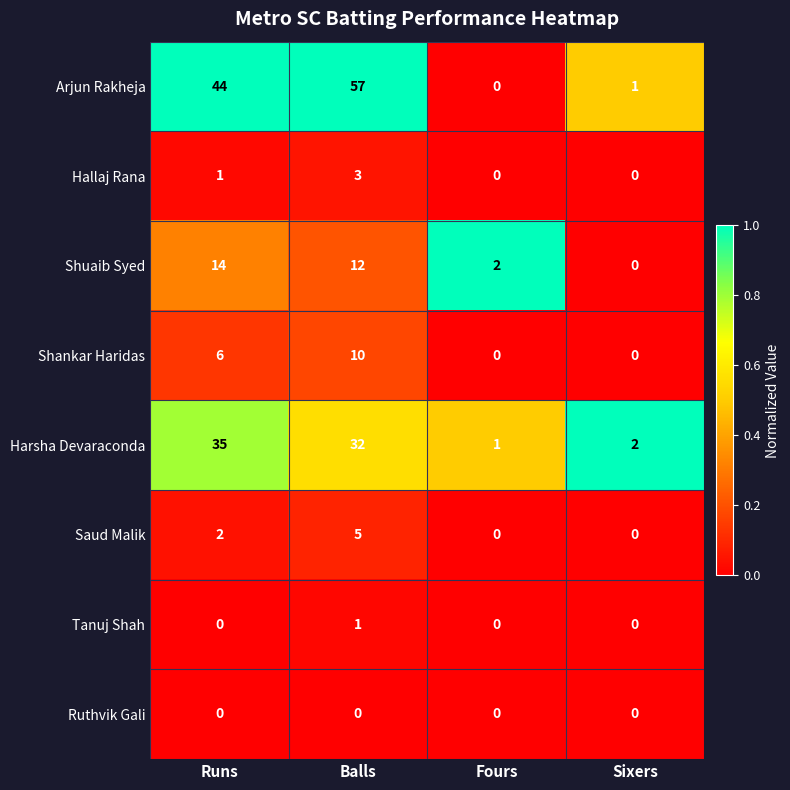

What is the difference between the Shuaib Syed values at Runs and Fours?

12